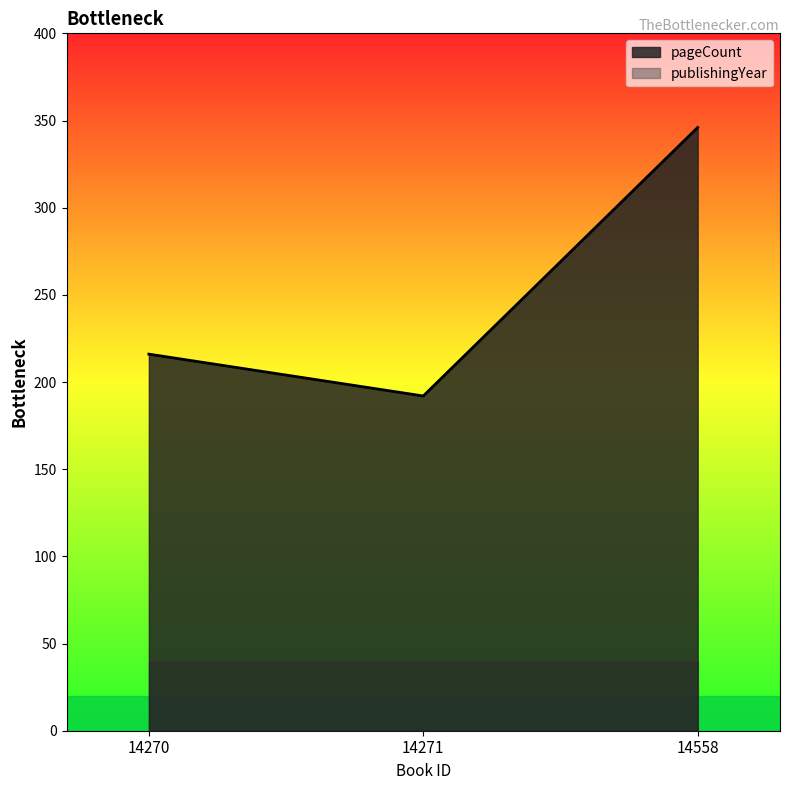

What is the difference between the maximum and minimum values?

154